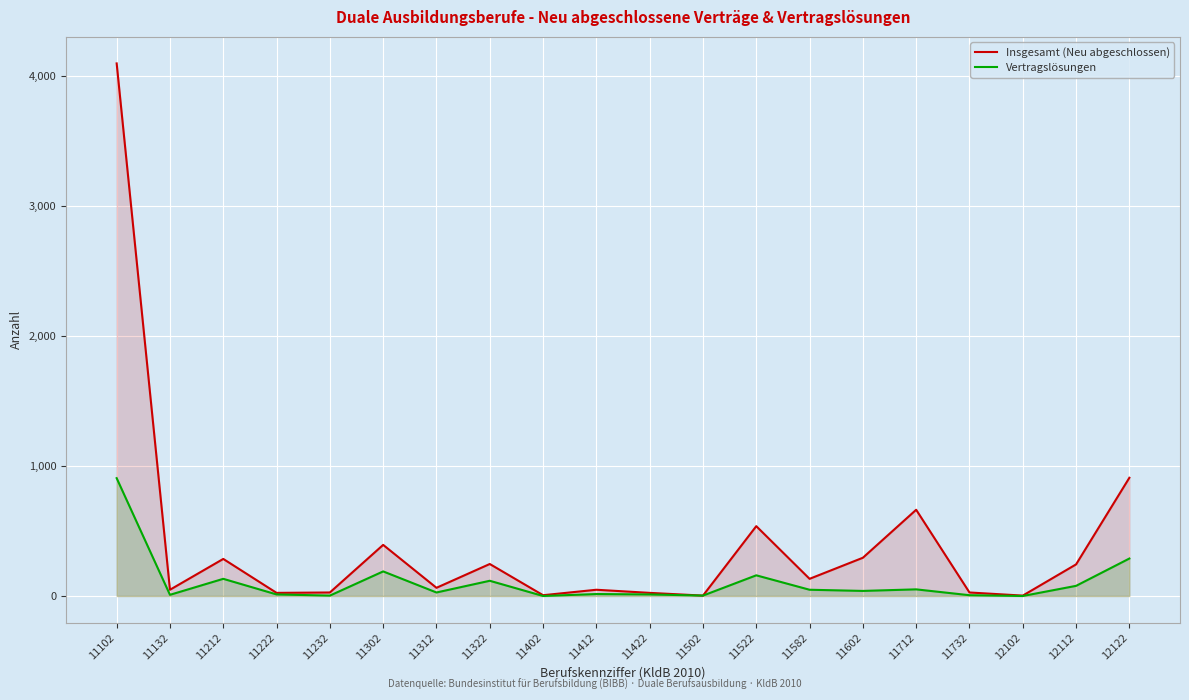

Reading left to right, what are all the values shown in this chart?

Insgesamt (Neu abgeschlossen): 11102=4095	11132=48	11212=285	11222=24	11232=27	11302=393	11312=63	11322=246	11402=6	11412=48	11422=24	11502=3	11522=537	11582=132	11602=294	11712=663	11732=27	12102=3	12112=243	12122=909
Vertragslösungen: 11102=906	11132=9	11212=132	11222=12	11232=3	11302=189	11312=27	11322=117	11402=0	11412=15	11422=12	11502=3	11522=159	11582=48	11602=39	11712=51	11732=6	12102=0	12112=78	12122=288